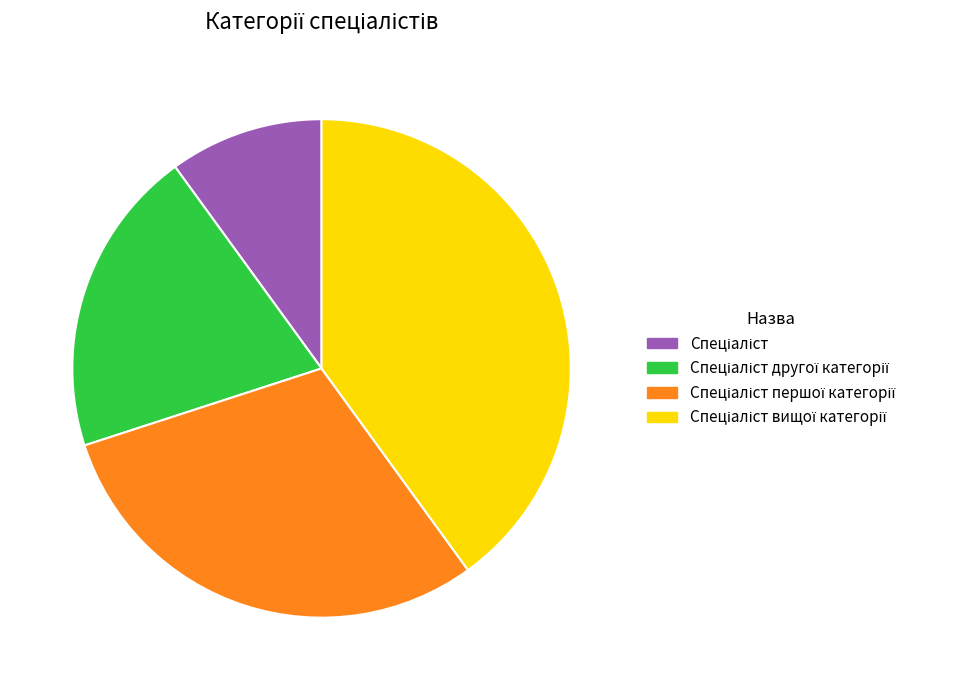

Is there a majority slice in this chart?

No